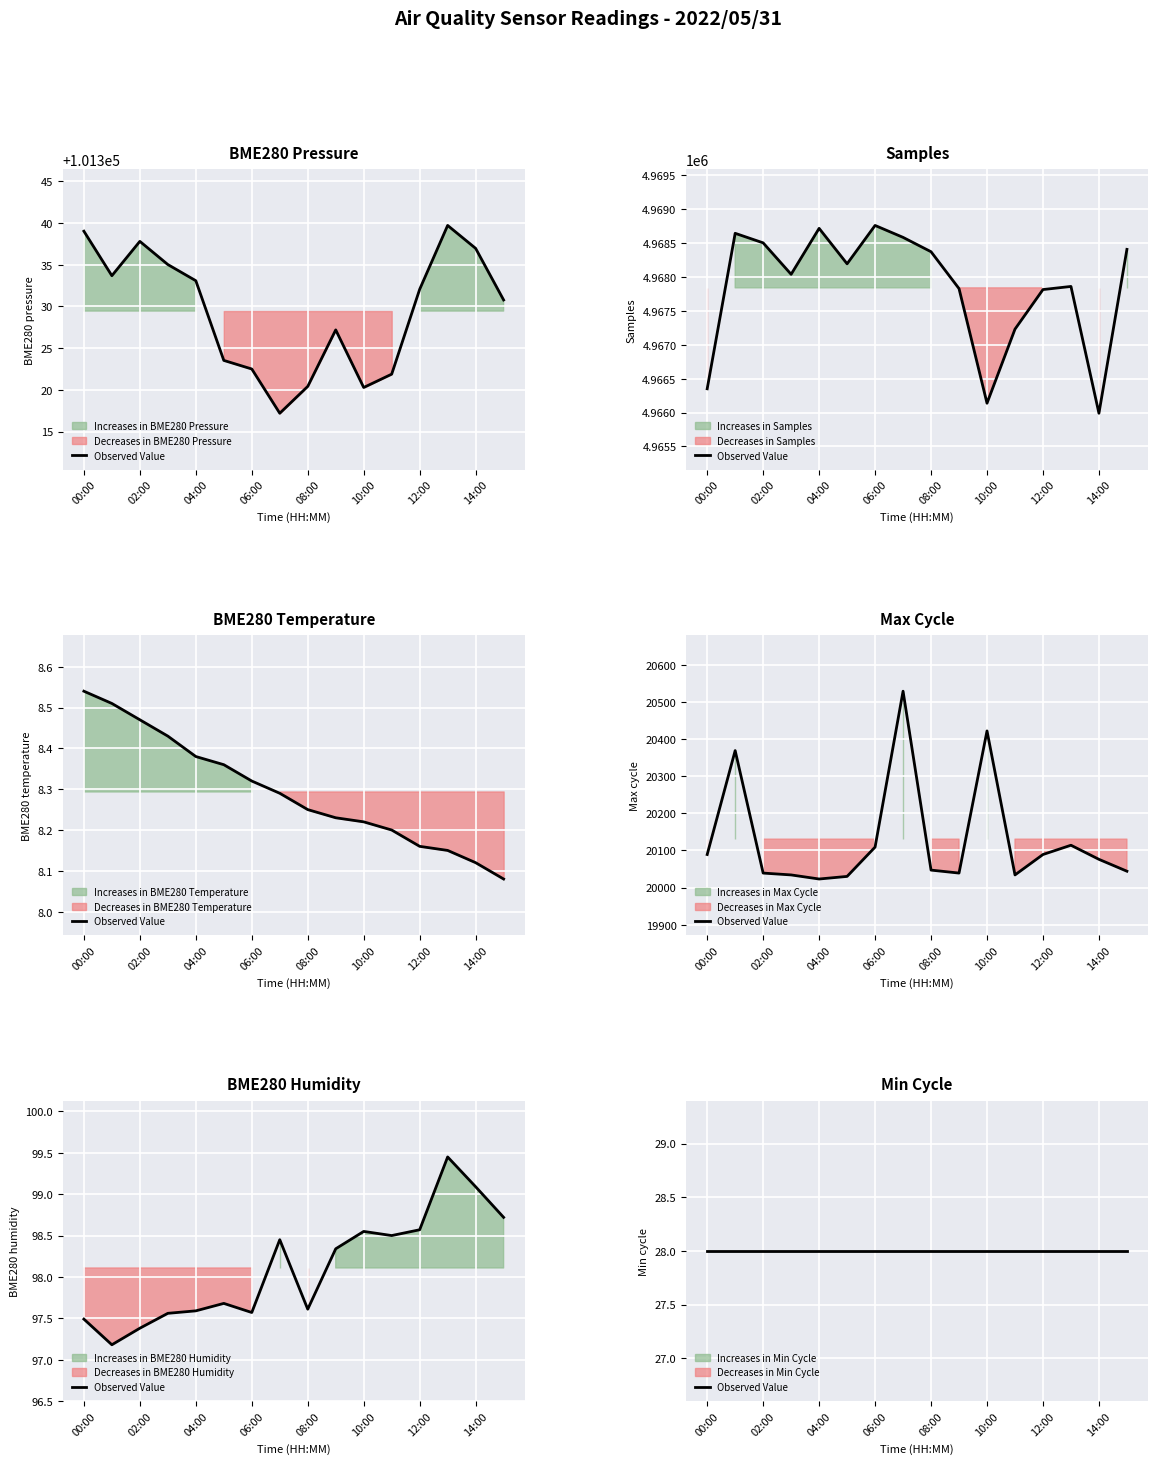

What is the value of the Samples point at the 11th from the left?

4966137.0